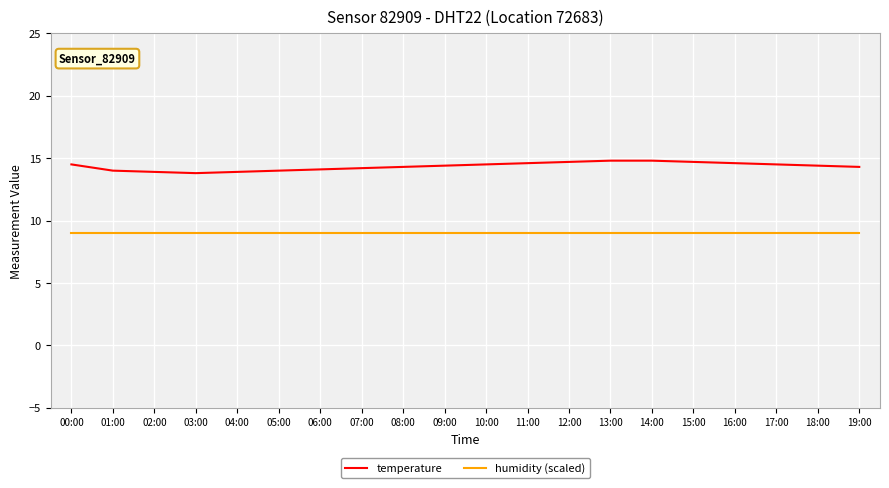

List the series in order of their overall mean, lowest first.

humidity (scaled), temperature